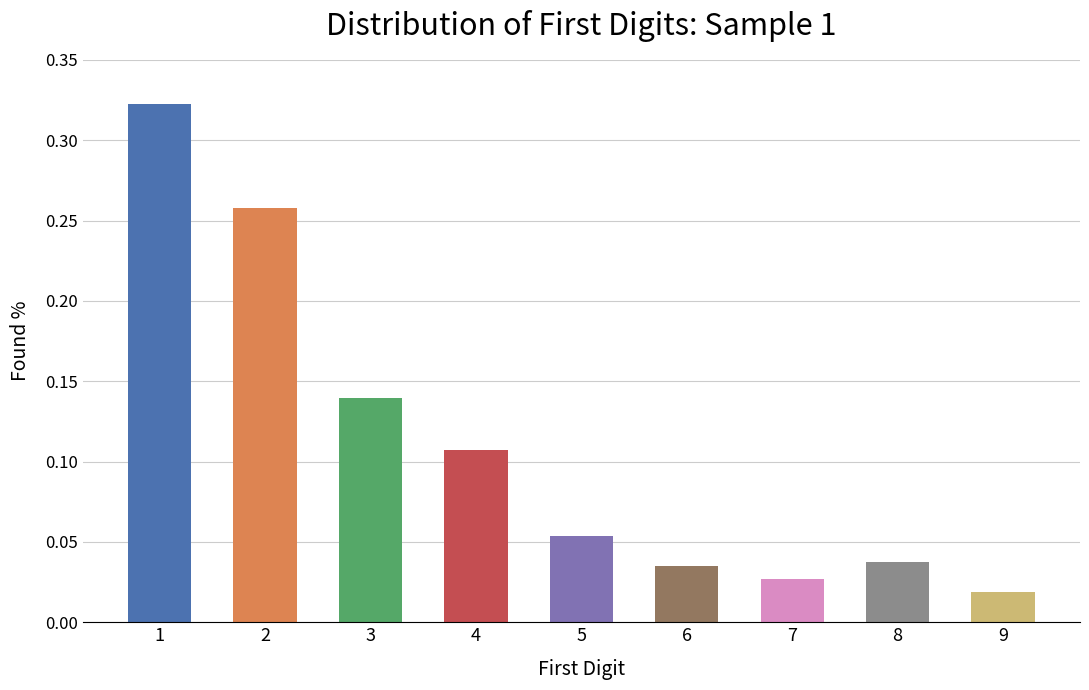

At which category does the chart reach its minimum across all series?

9